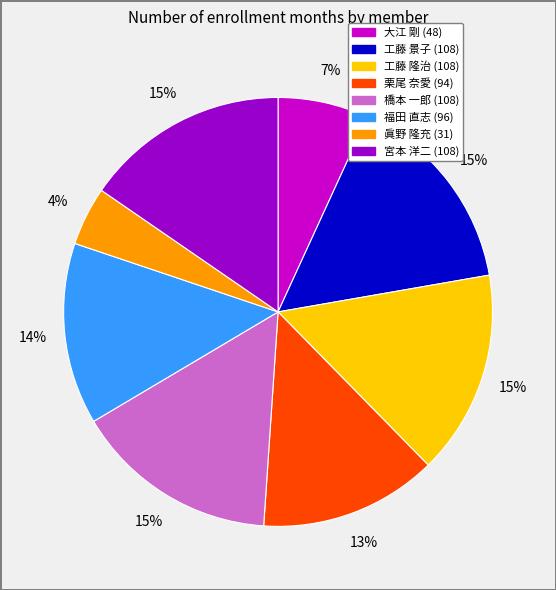

Which category has the smallest portion of the pie?

眞野 隆充